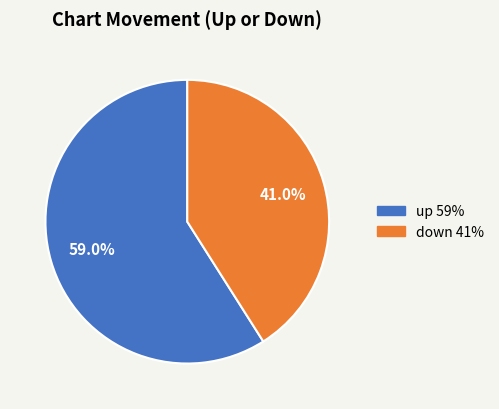

Is the sum of down and up greater than half?

Yes